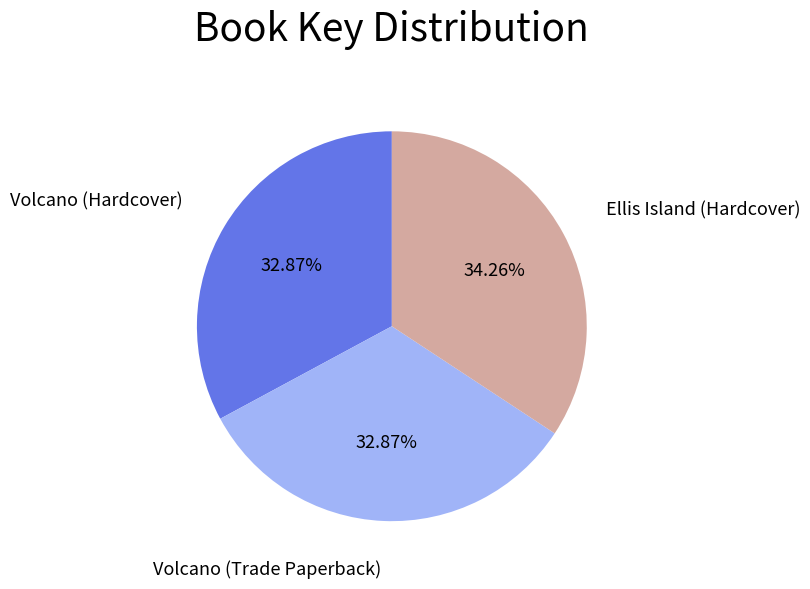

Is it true that Ellis Island (Hardcover) is 34% of the pie?

True